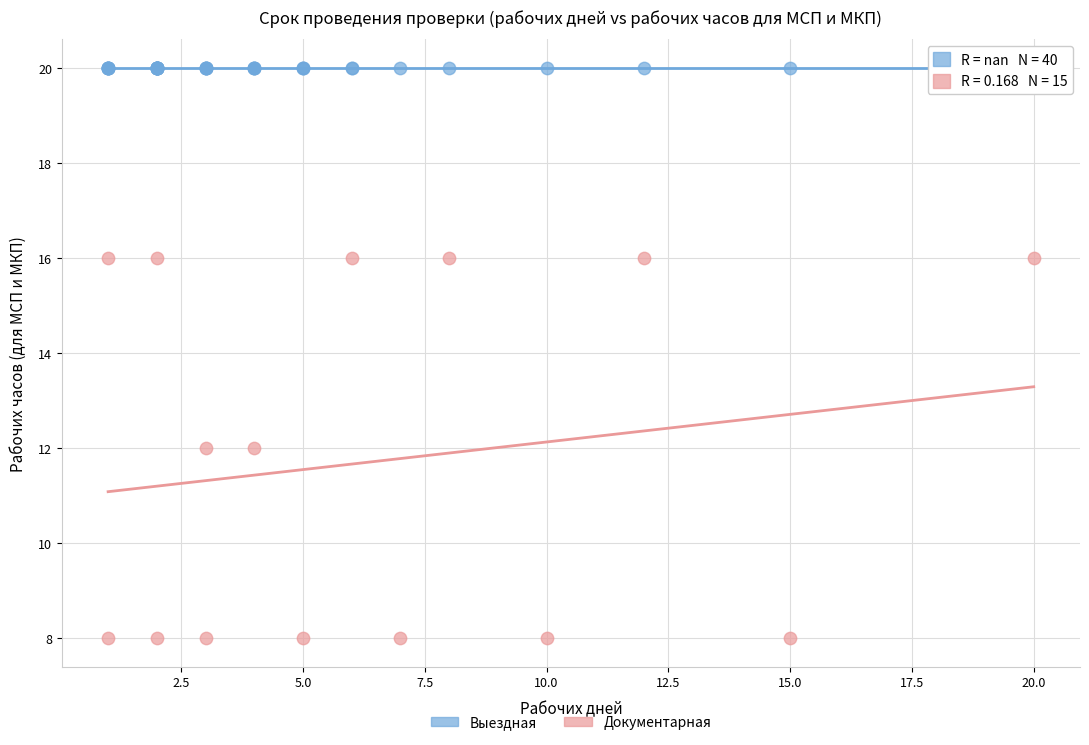

Which series reaches the maximum Y coordinate?

Выездная